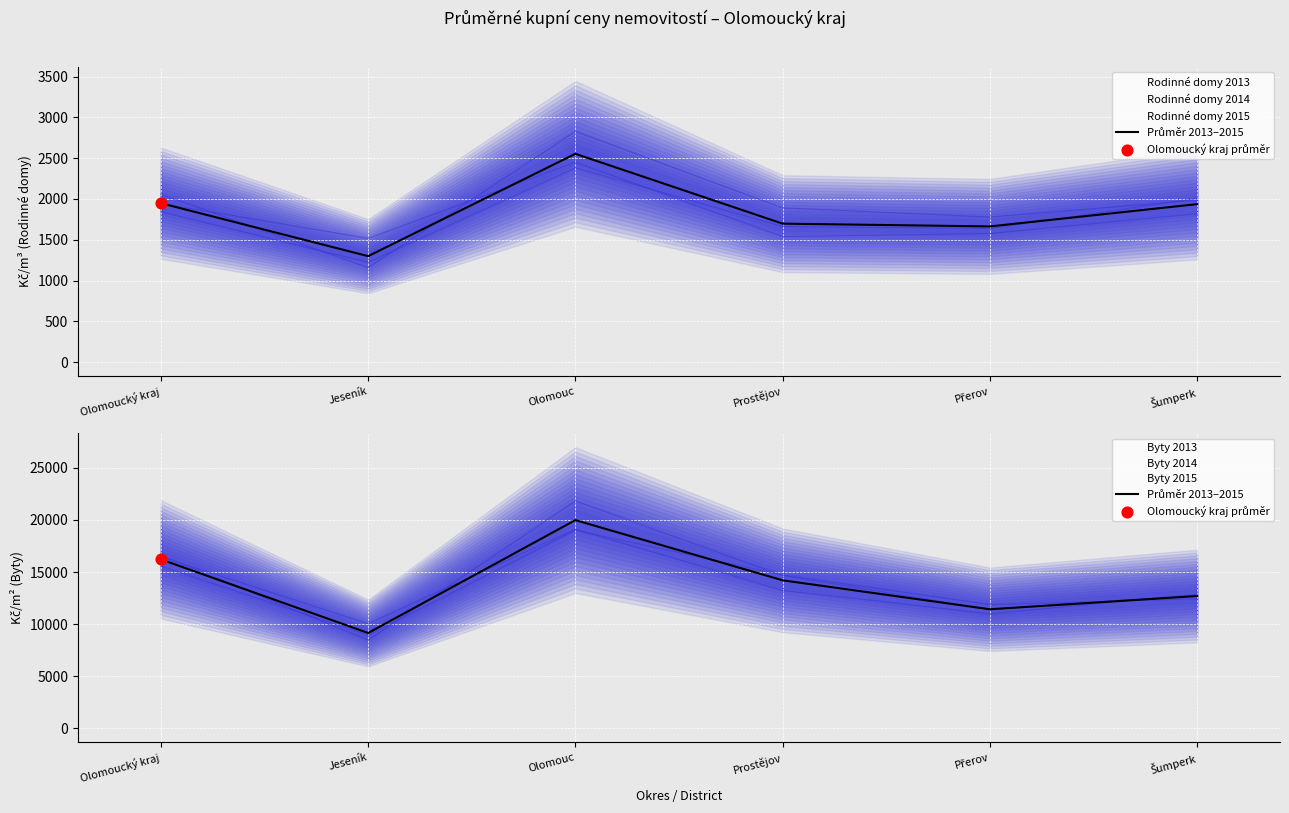

Approximately how many times larger is the value at Olomouc compared to Prostějov?

1.4